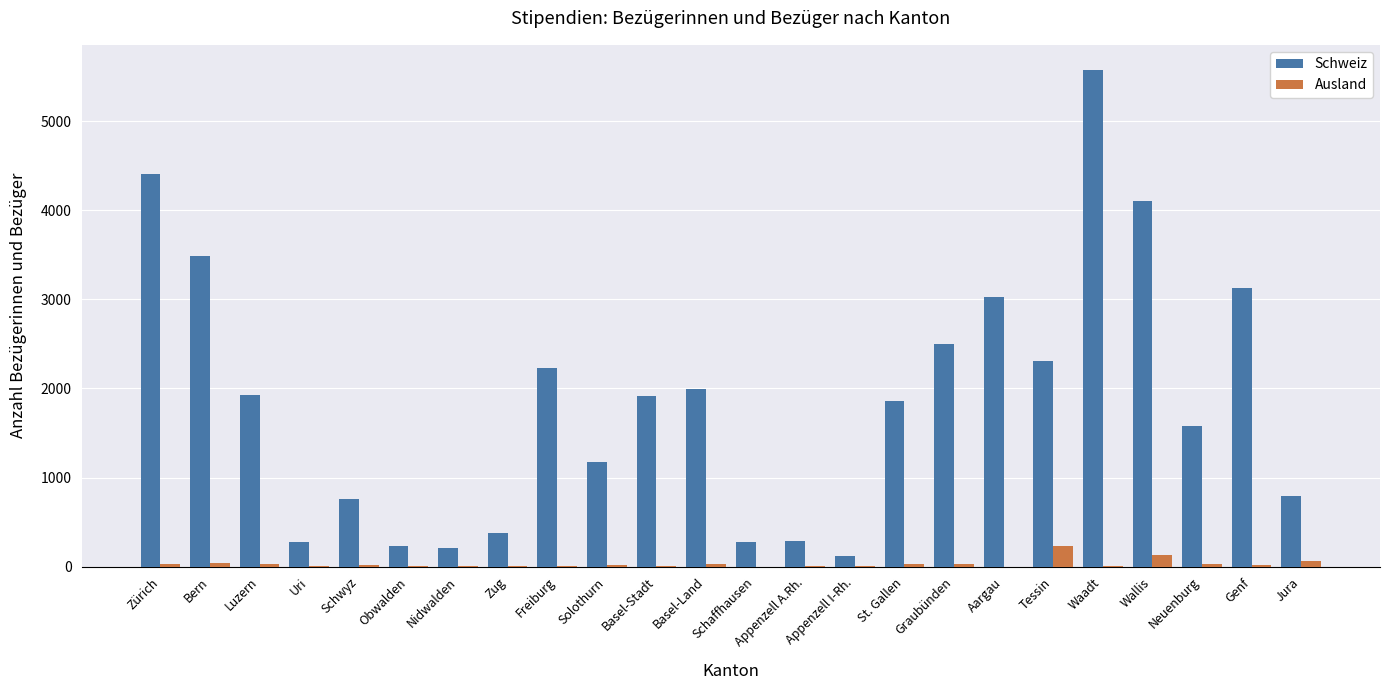

What is the sum of all Ausland values?

767